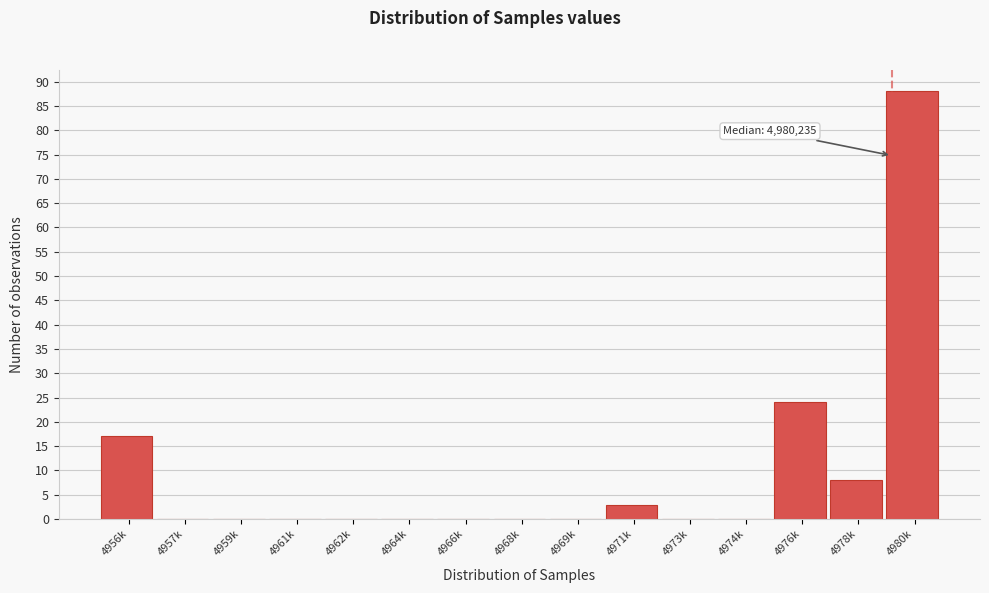

Reading left to right, transcribe all the data shown in this chart.

4956k=17	4957k=0	4959k=0	4961k=0	4962k=0	4964k=0	4966k=0	4968k=0	4969k=0	4971k=3	4973k=0	4974k=0	4976k=24	4978k=8	4980k=88